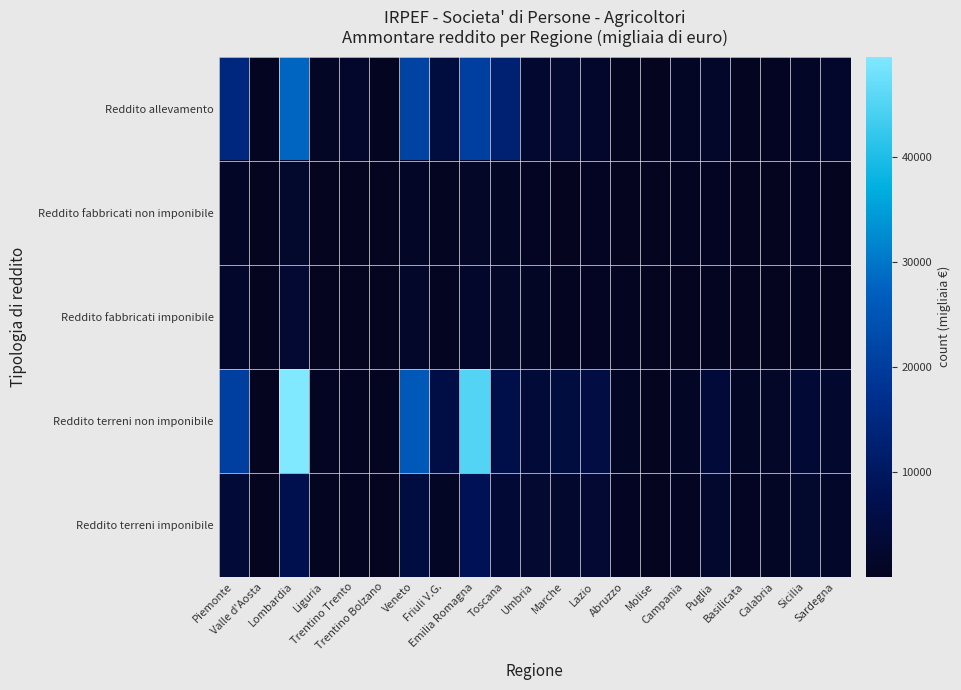

Count the number of data series in this chart.

5